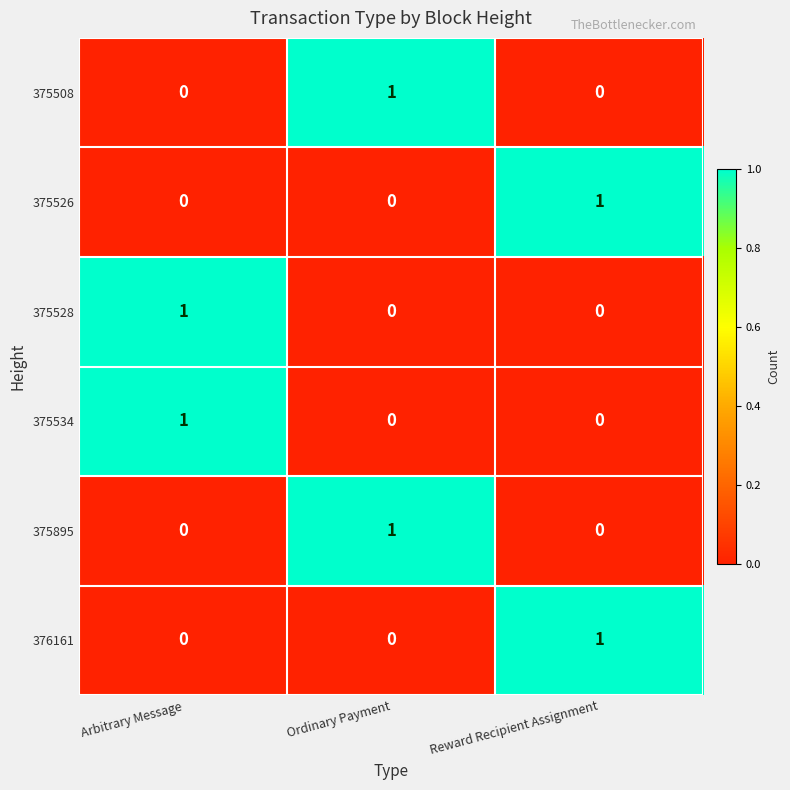

The 375895 series shows 1 at Ordinary Payment. True or false?

True